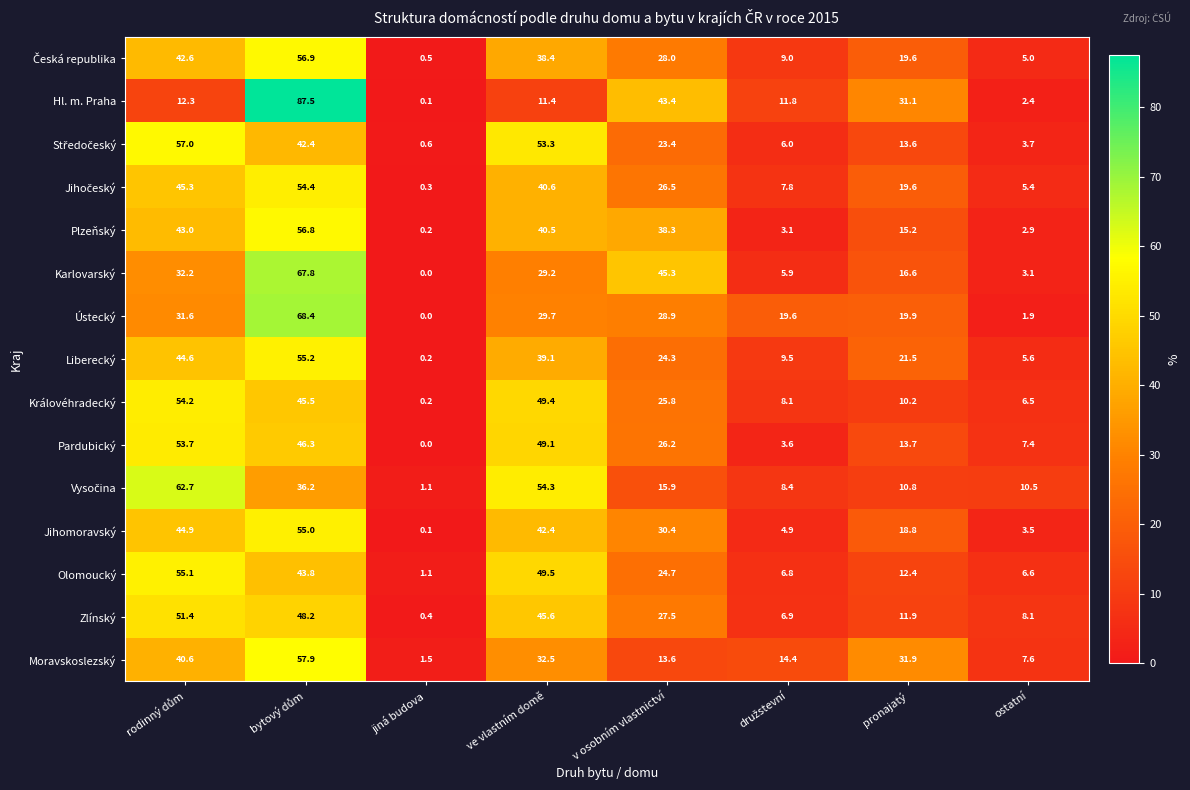

At how many categories does at least one series exceed 47?

3